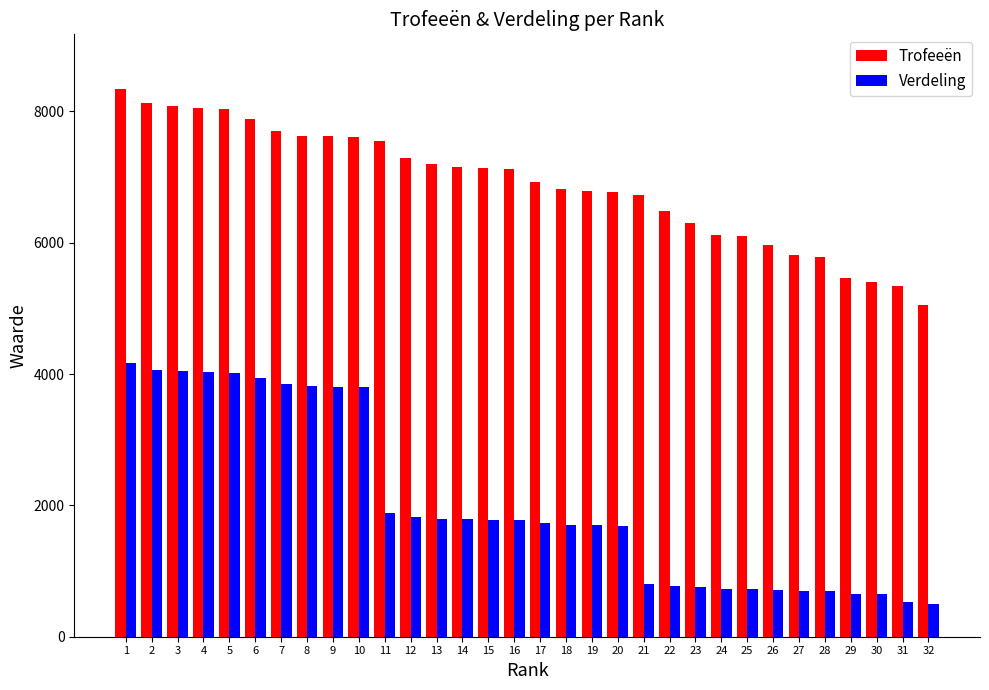

What is the difference between the highest and lowest values at 20?

5076